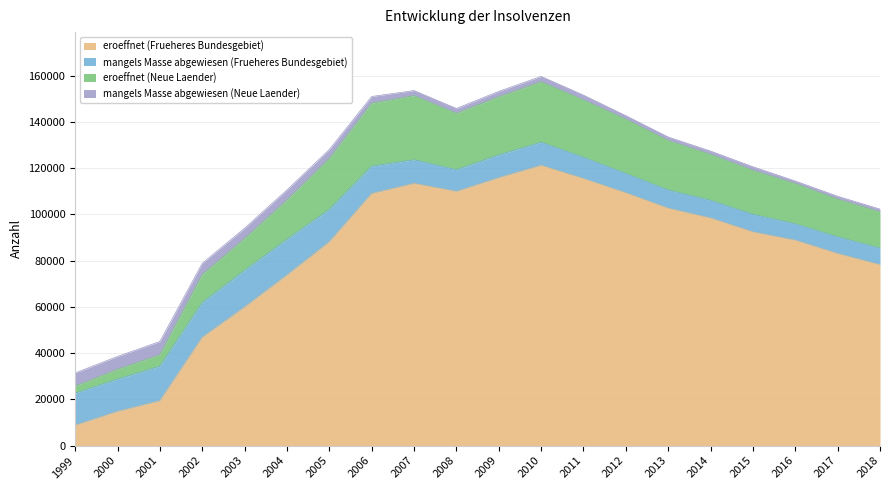

True or false: eroeffnet (Neue Laender) and eroeffnet (Frueheres Bundesgebiet) intersect in this chart.

False